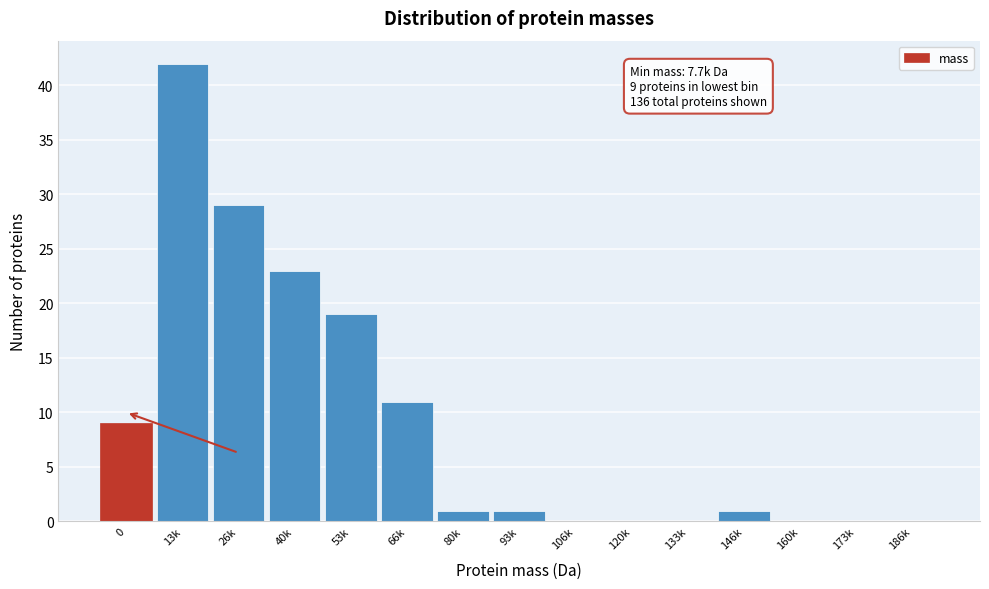

Reading right to left, extract all data points from this chart.

186k=0	173k=0	160k=0	146k=1	133k=0	120k=0	106k=0	93k=1	80k=1	66k=11	53k=19	40k=23	26k=29	13k=42	0=9